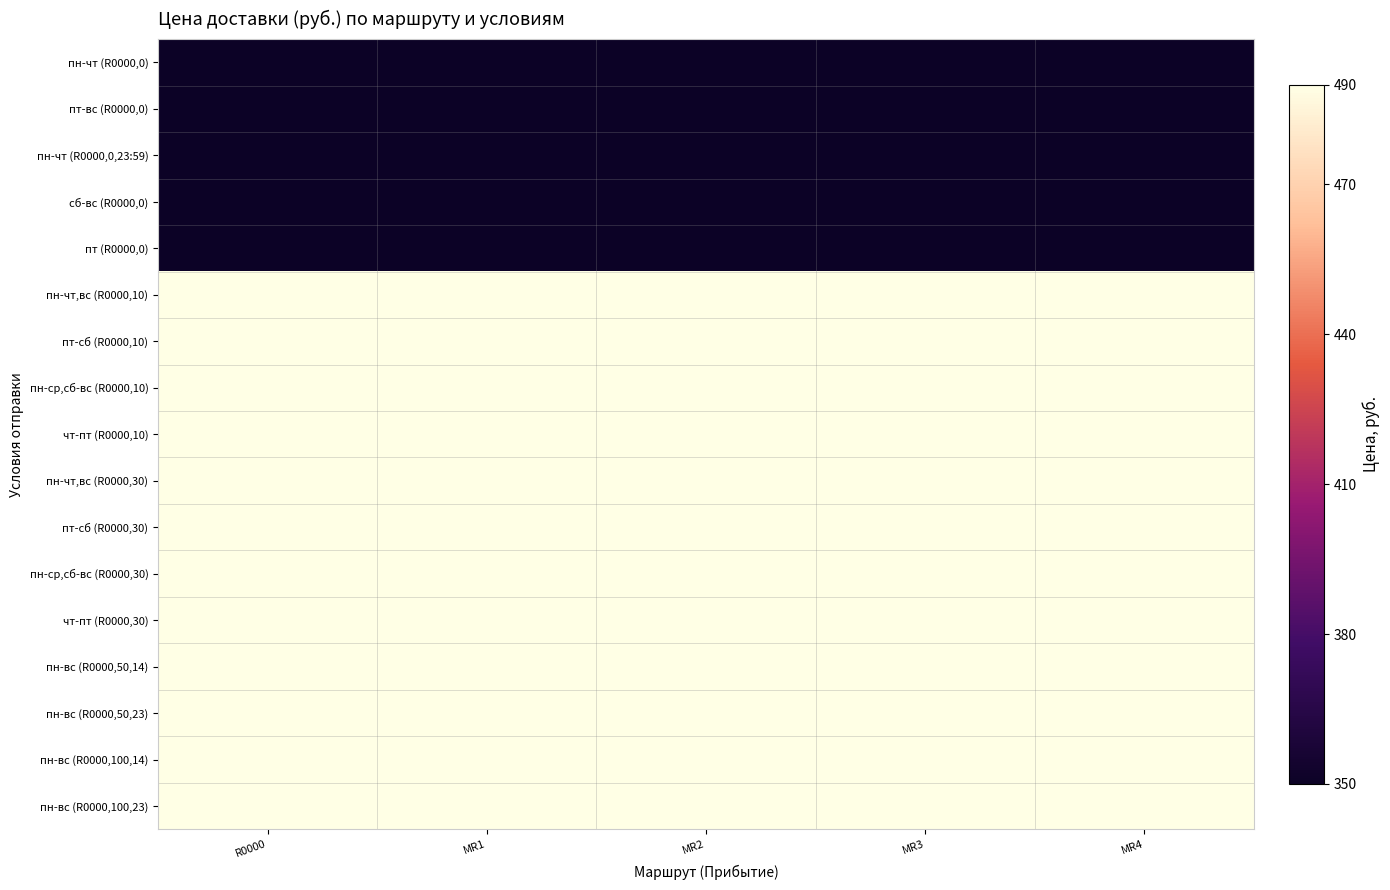

Reading left to right, extract all data points from this chart.

пн-чт (R0000,0): R0000=350	MR1=350	MR2=350	MR3=350	MR4=350
пт-вс (R0000,0): R0000=350	MR1=350	MR2=350	MR3=350	MR4=350
пн-чт (R0000,0,23:59): R0000=350	MR1=350	MR2=350	MR3=350	MR4=350
сб-вс (R0000,0): R0000=350	MR1=350	MR2=350	MR3=350	MR4=350
пт (R0000,0): R0000=350	MR1=350	MR2=350	MR3=350	MR4=350
пн-чт,вс (R0000,10): R0000=490	MR1=490	MR2=490	MR3=490	MR4=490
пт-сб (R0000,10): R0000=490	MR1=490	MR2=490	MR3=490	MR4=490
пн-ср,сб-вс (R0000,10): R0000=490	MR1=490	MR2=490	MR3=490	MR4=490
чт-пт (R0000,10): R0000=490	MR1=490	MR2=490	MR3=490	MR4=490
пн-чт,вс (R0000,30): R0000=490	MR1=490	MR2=490	MR3=490	MR4=490
пт-сб (R0000,30): R0000=490	MR1=490	MR2=490	MR3=490	MR4=490
пн-ср,сб-вс (R0000,30): R0000=490	MR1=490	MR2=490	MR3=490	MR4=490
чт-пт (R0000,30): R0000=490	MR1=490	MR2=490	MR3=490	MR4=490
пн-вс (R0000,50,14): R0000=490	MR1=490	MR2=490	MR3=490	MR4=490
пн-вс (R0000,50,23): R0000=490	MR1=490	MR2=490	MR3=490	MR4=490
пн-вс (R0000,100,14): R0000=490	MR1=490	MR2=490	MR3=490	MR4=490
пн-вс (R0000,100,23): R0000=490	MR1=490	MR2=490	MR3=490	MR4=490